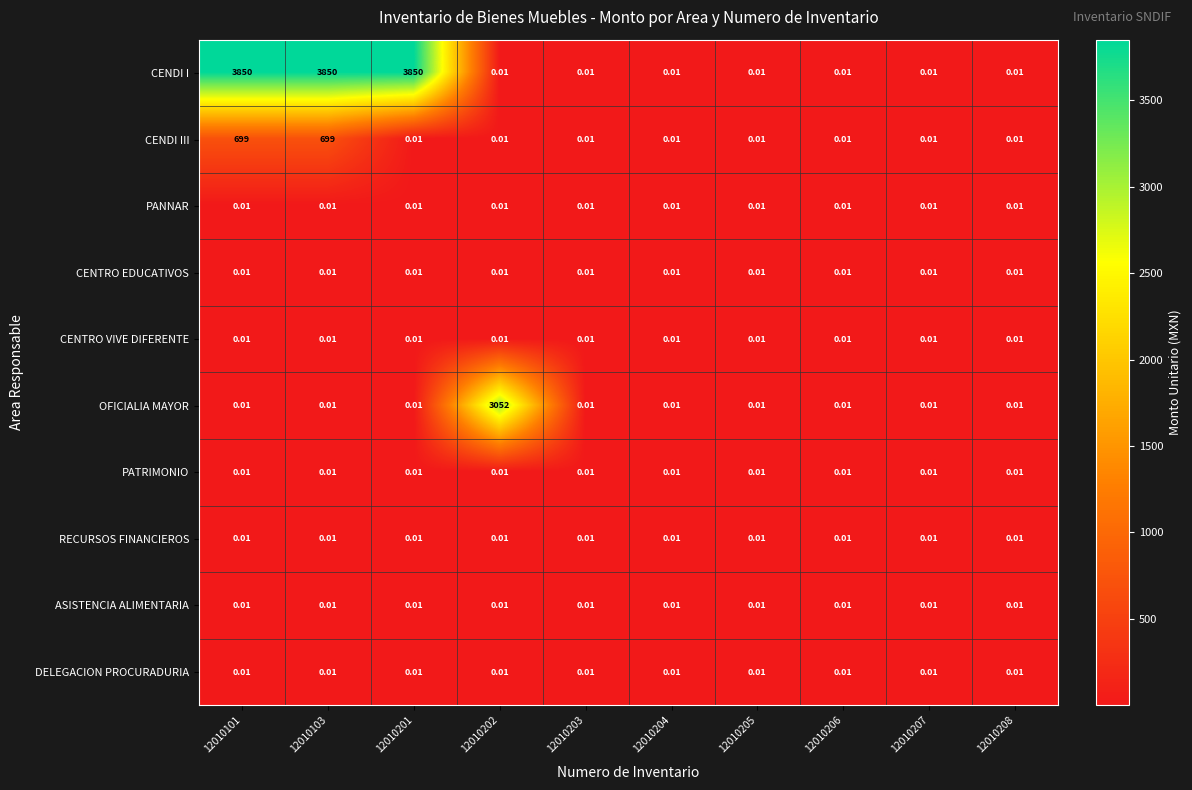

Between 12010103 and 12010203, which series saw the biggest shift?

CENDI I